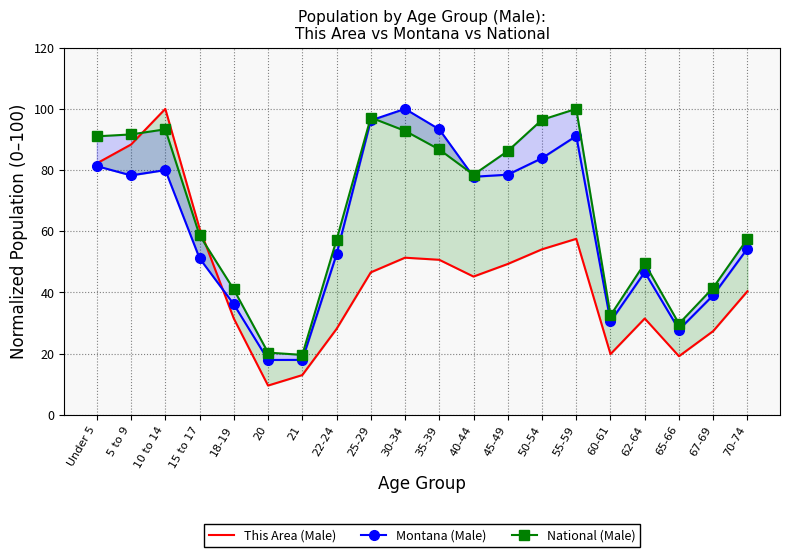

True or false: National (Male) and Montana (Male) intersect in this chart.

True